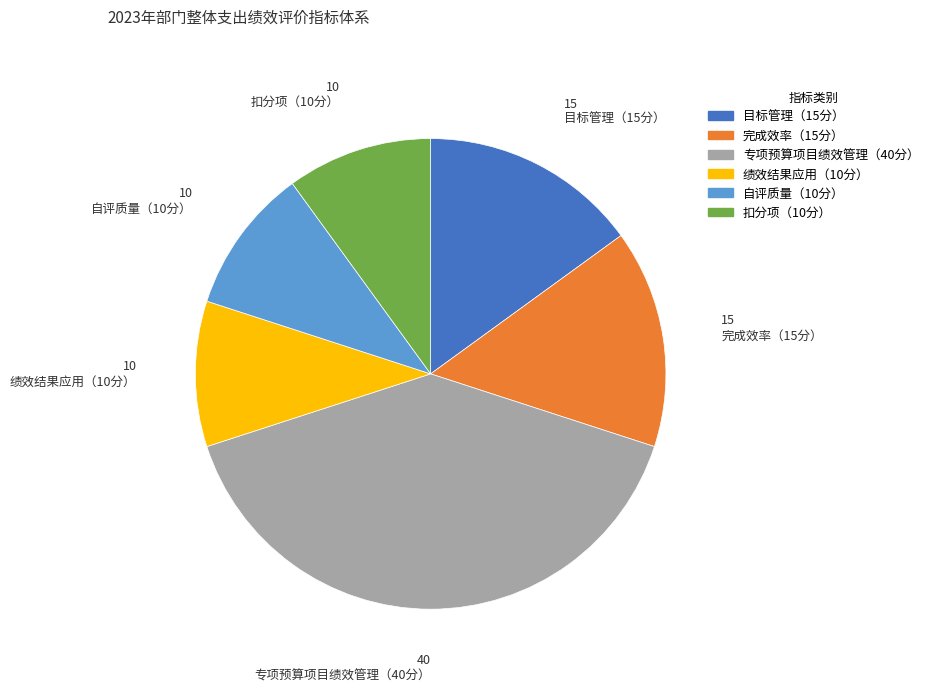

Which category has the biggest portion of the pie?

专项预算项目绩效管理（40分）